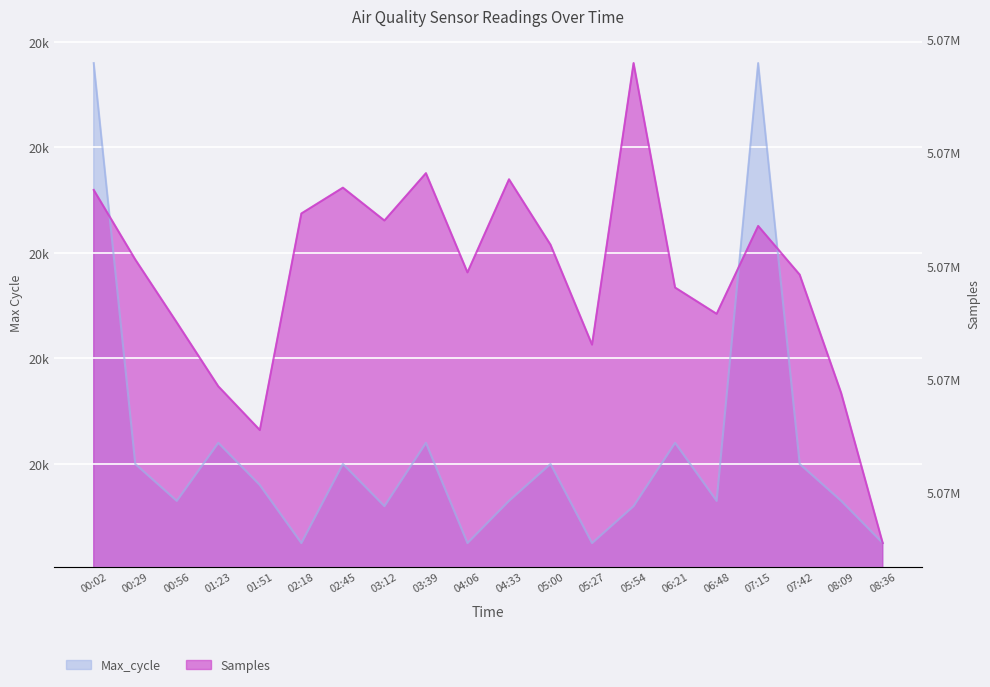

Which series ends up on top after the final intersection of Samples and Max_cycle?

Samples